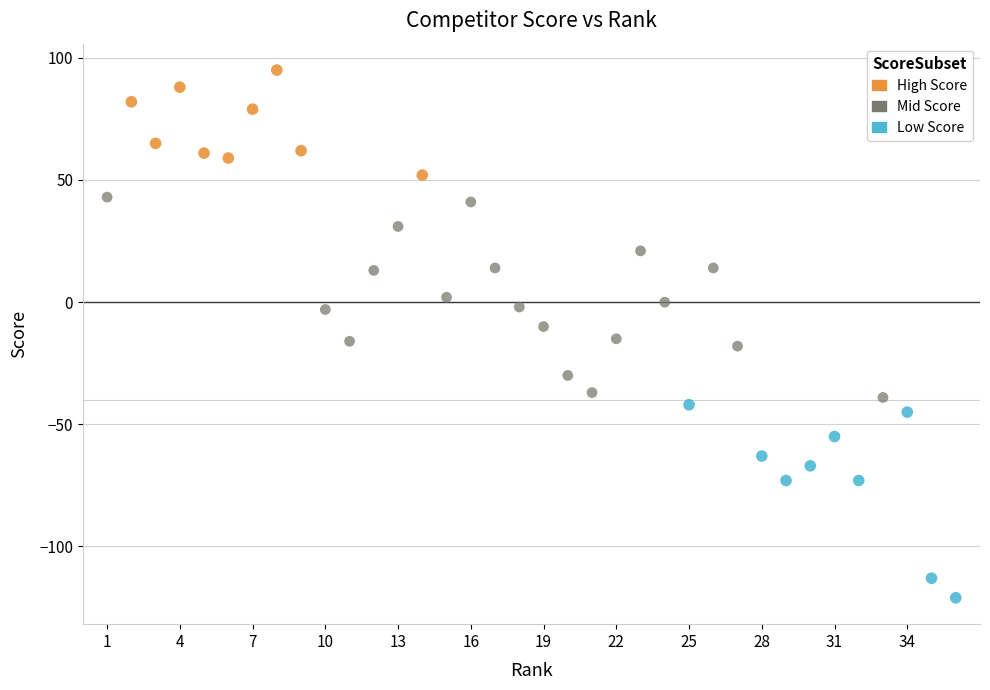

Which series contains the highest Y value?

High Score